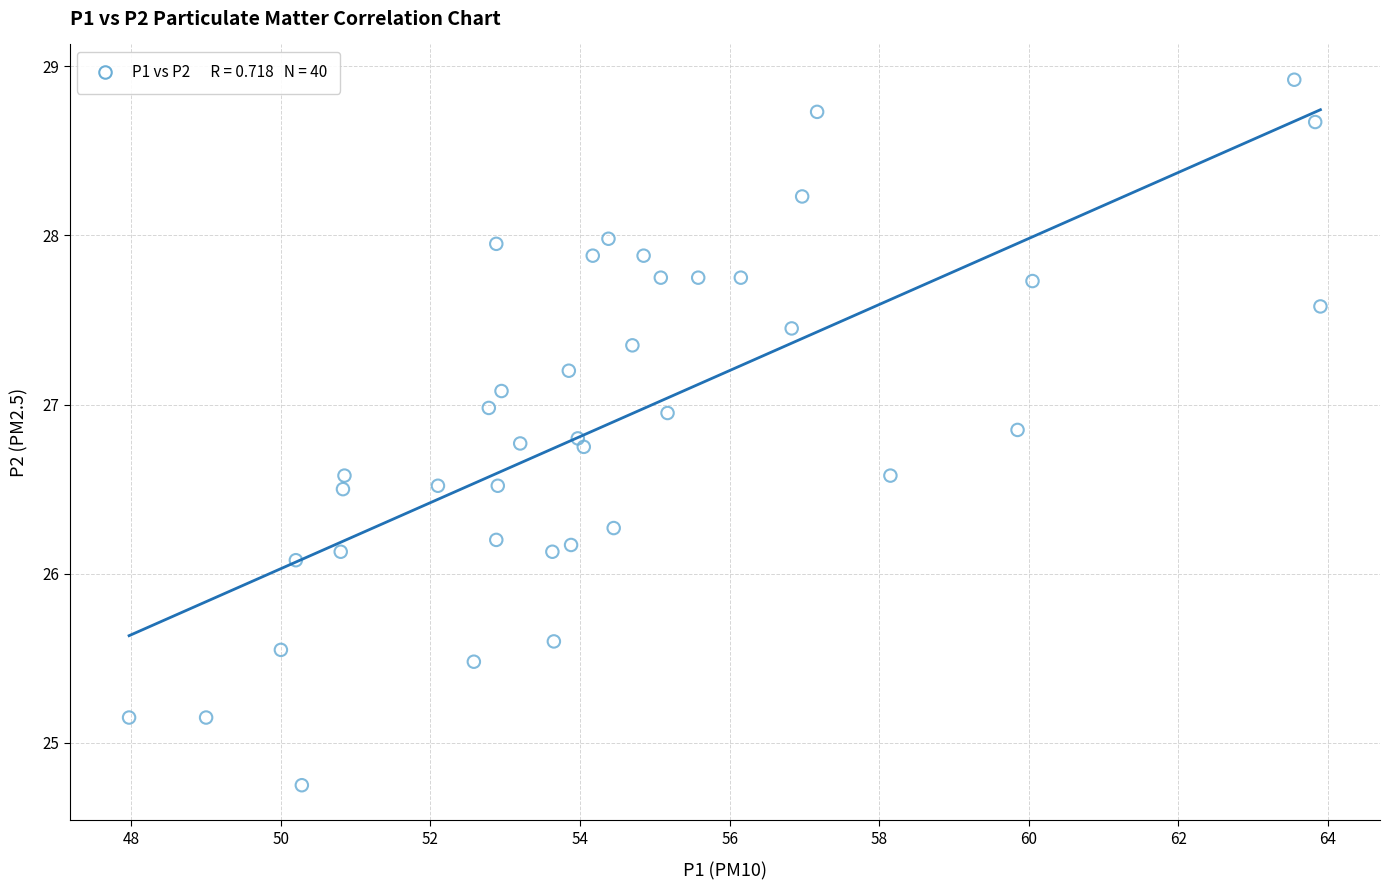

What Y value in the scatter plot is closest to 26?

26.1